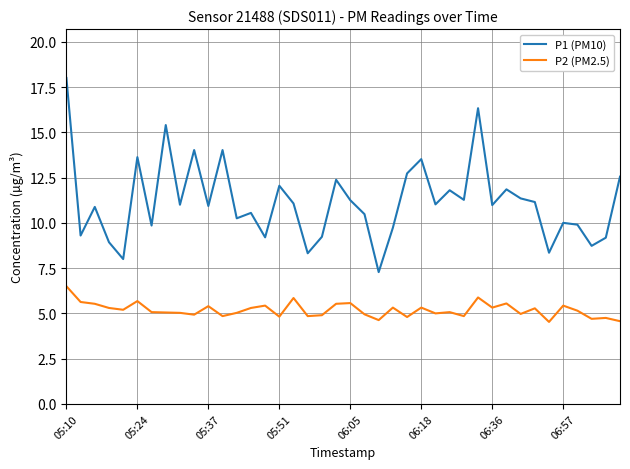

List the series in order of their peak value, lowest first.

P2 (PM2.5), P1 (PM10)